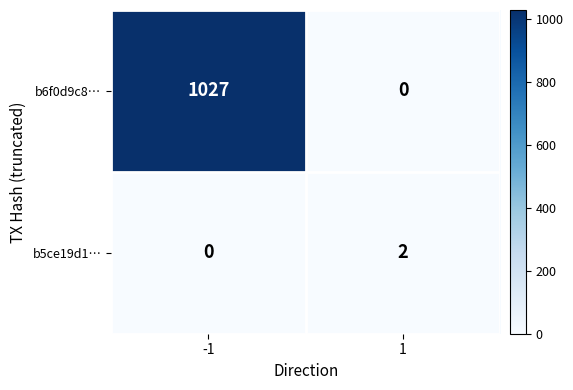

True or false: b6f0d9c8… has a value of 0 at 1.

True